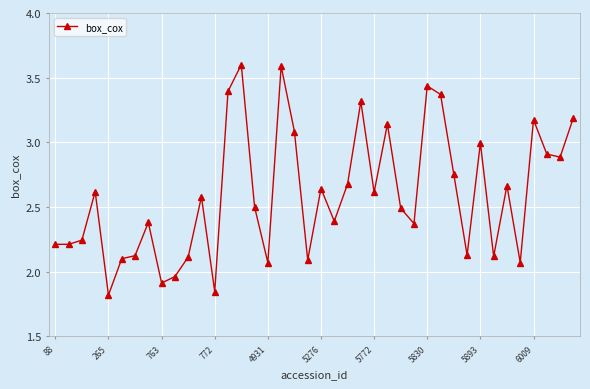

How many lines are shown in the chart?

1